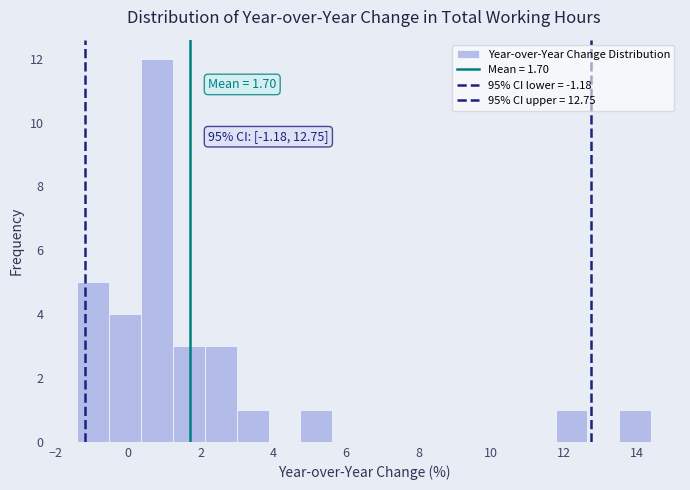

Which range on the x-axis has the tallest bar?

0.4 to 1.2